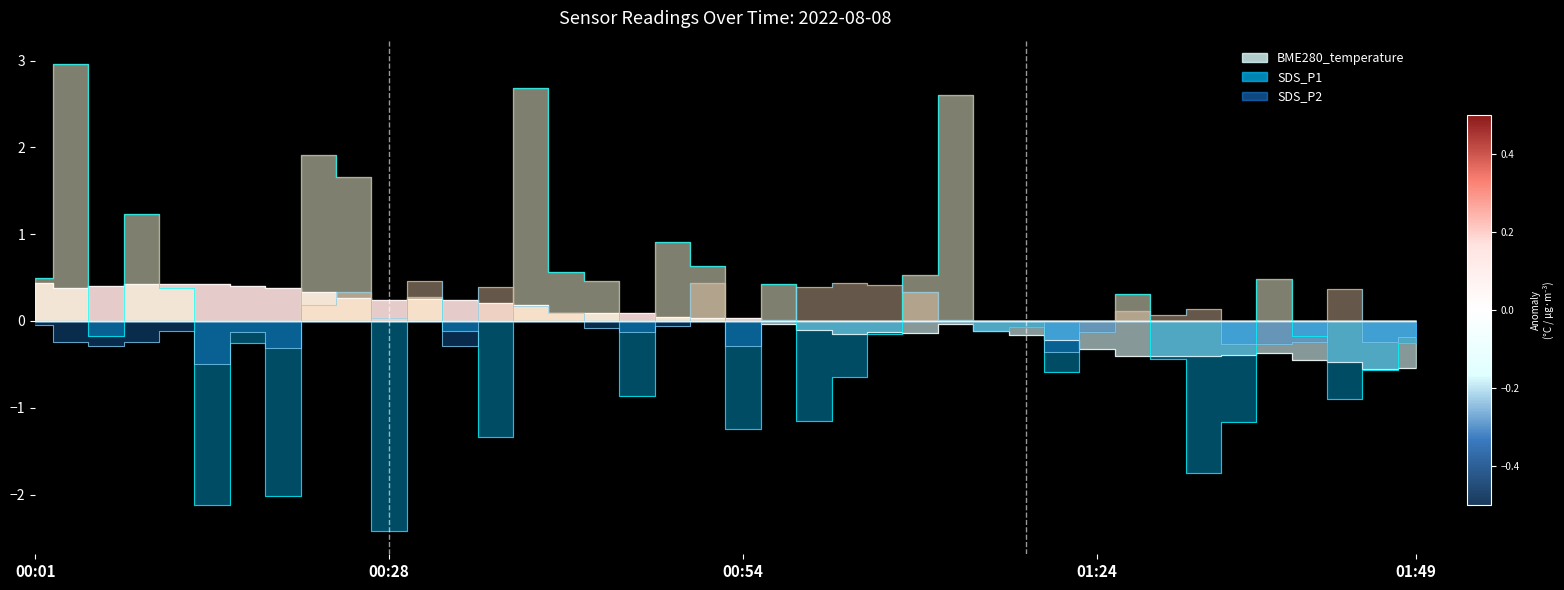

At which label does SDS_P2 first exceed 0?

00:22